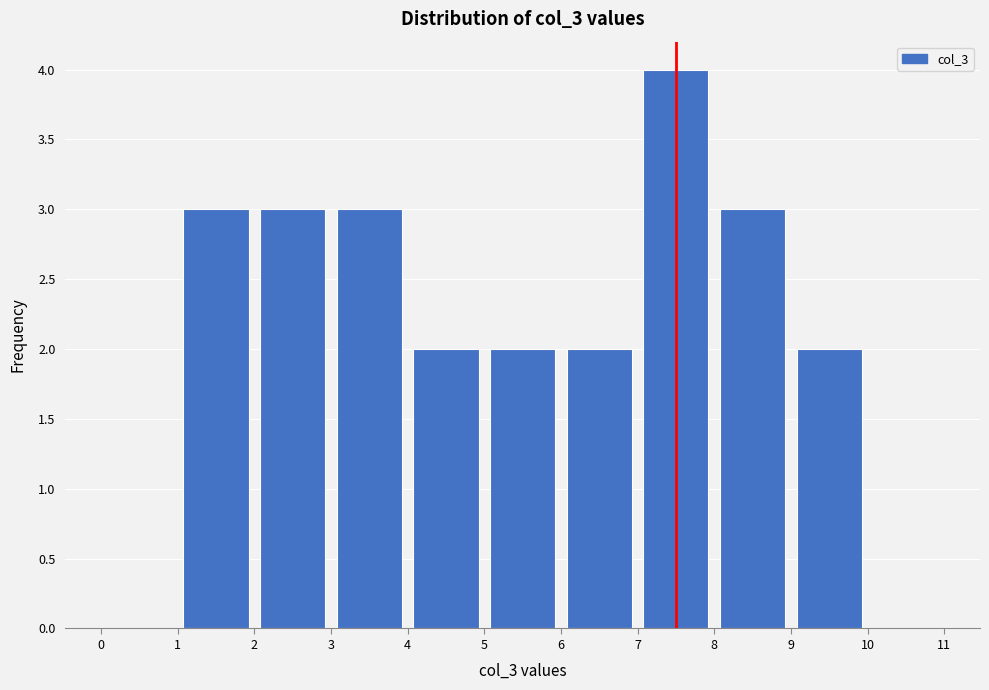

How tall is the bar that spans 6 to 7 on the x-axis? The values are not printed on the chart, so give them approximately, as read against the axis.

2